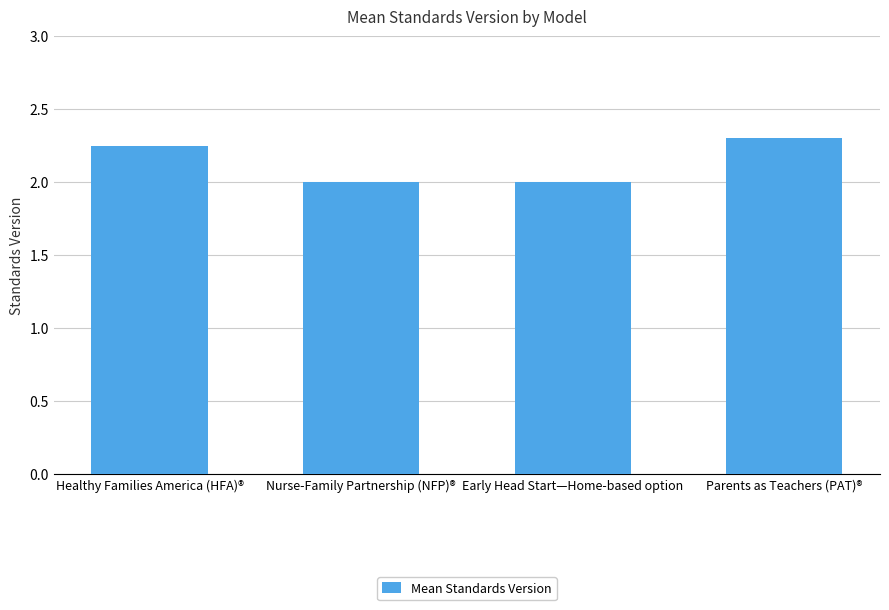

Approximately how many times larger is the value at Nurse-Family Partnership (NFP)® compared to Early Head Start—Home-based option?

1.0